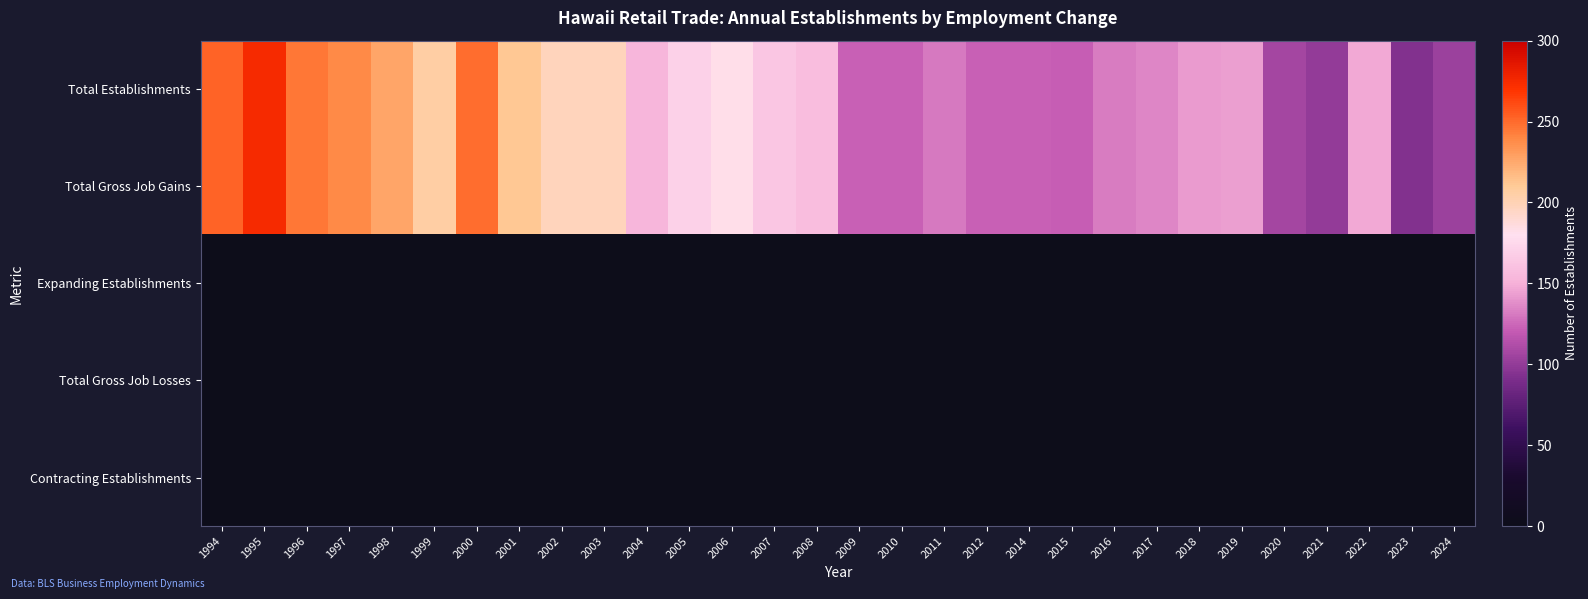

Which has a higher value, 2002 or 2021?

2002